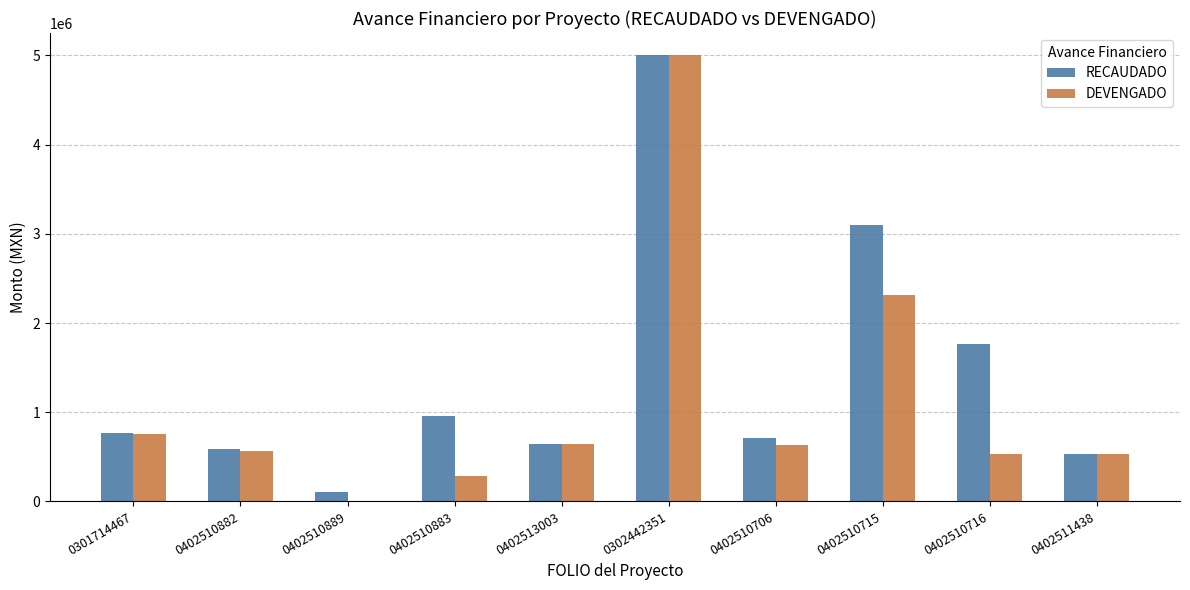

The RECAUDADO series shows 952665.1 at 0402510883. True or false?

True